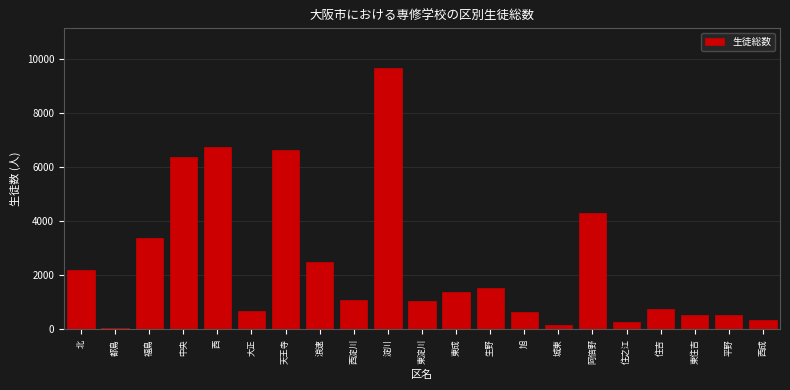

The value at 大正 is 676. True or false?

True